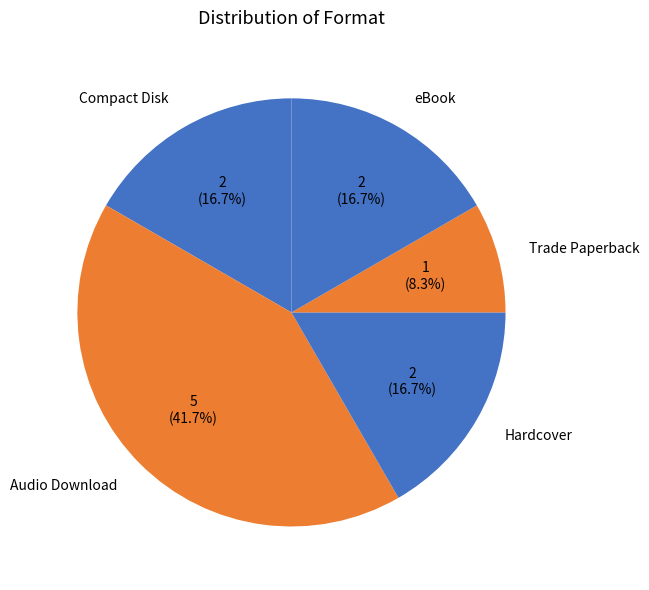

True or false: Hardcover accounts for 17% of the total.

True